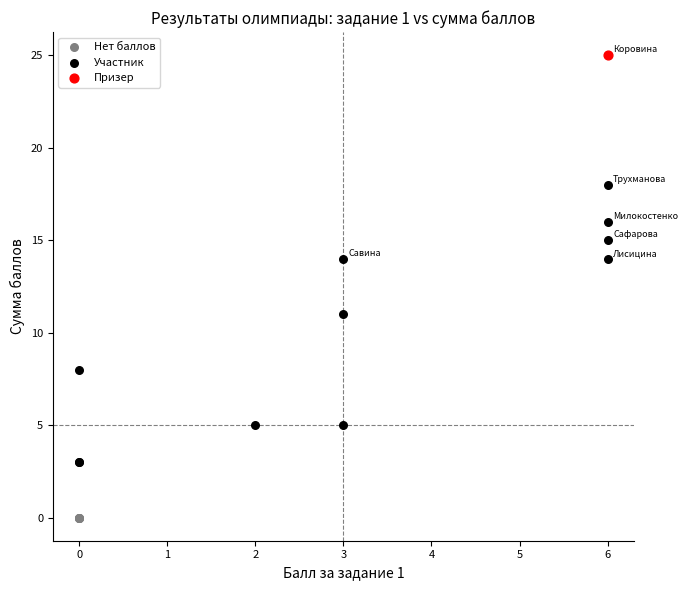

What are all the series names shown in the legend?

Нет баллов, Участник, Призер